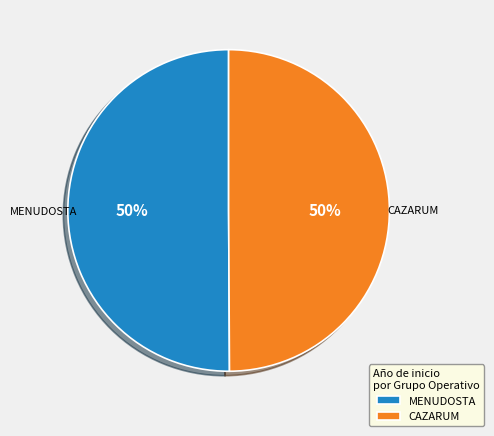

To the nearest percent, what is the average slice percentage?

50%